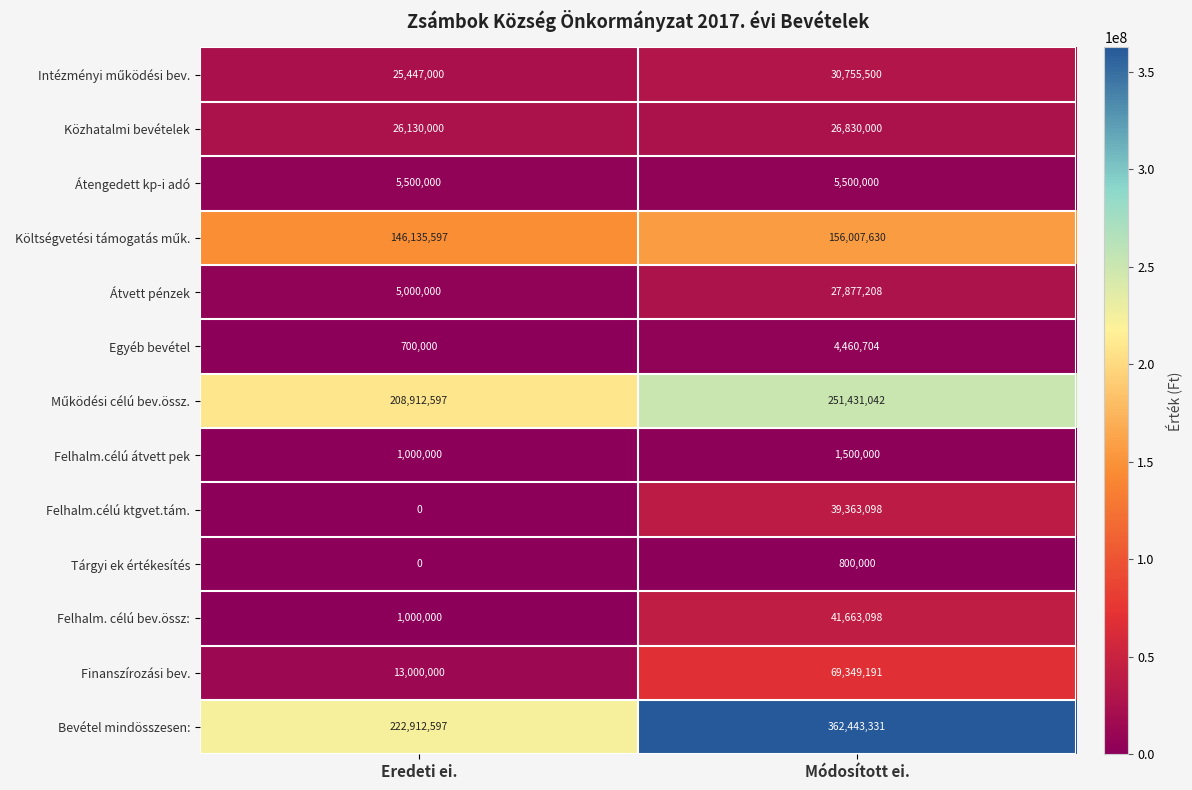

At how many categories does at least one series exceed 245602683?

1